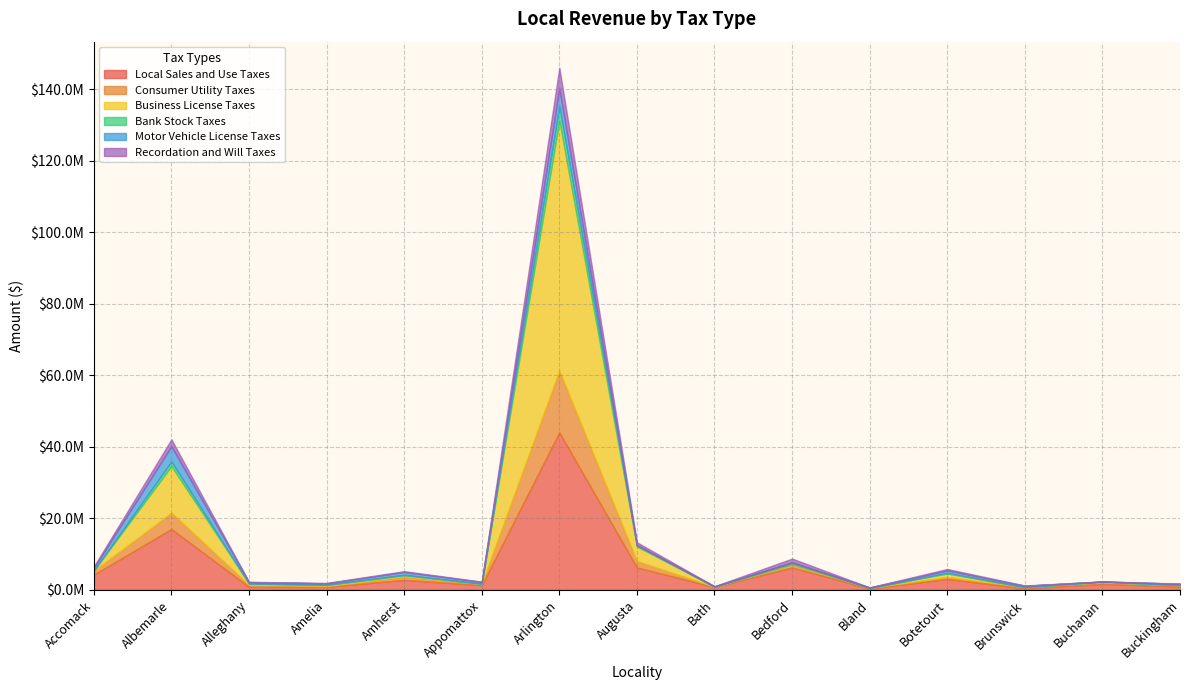

At which category does Local Sales and Use Taxes reach its first local peak?

Albemarle